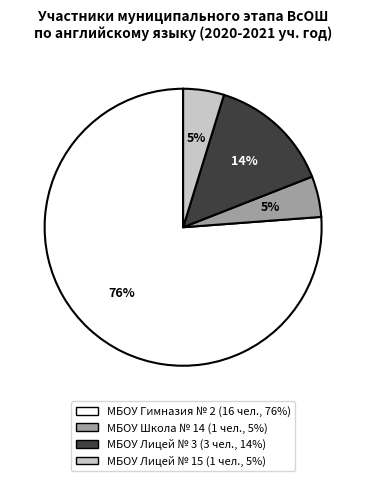

What is the largest slice in the pie chart?

МБОУ Гимназия № 2